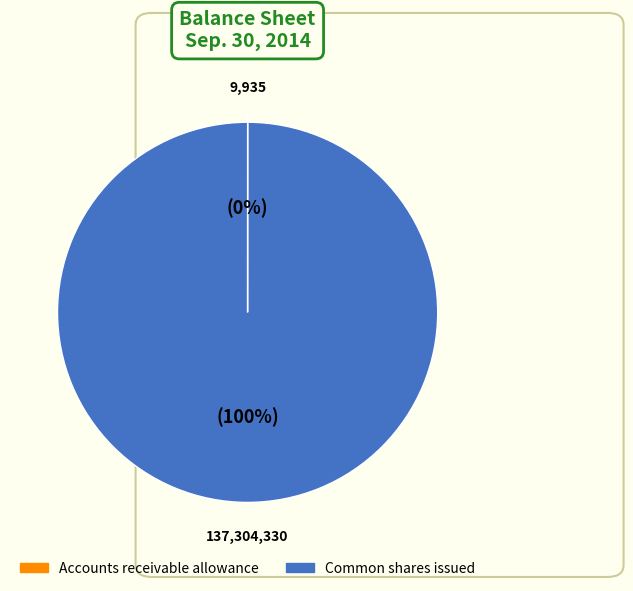

What is the largest slice in the pie chart?

Common shares issued